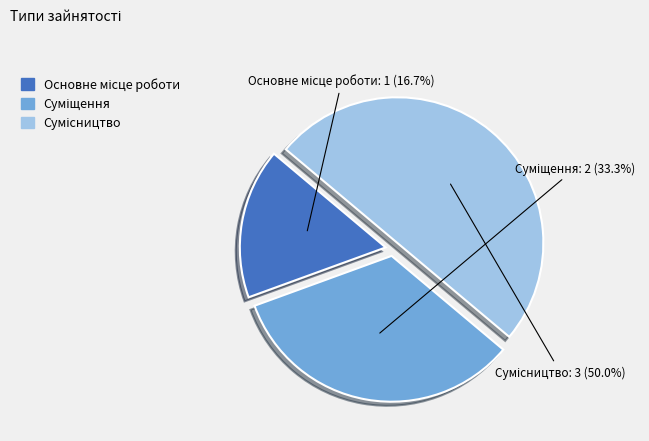

How many slices are in this pie chart?

3